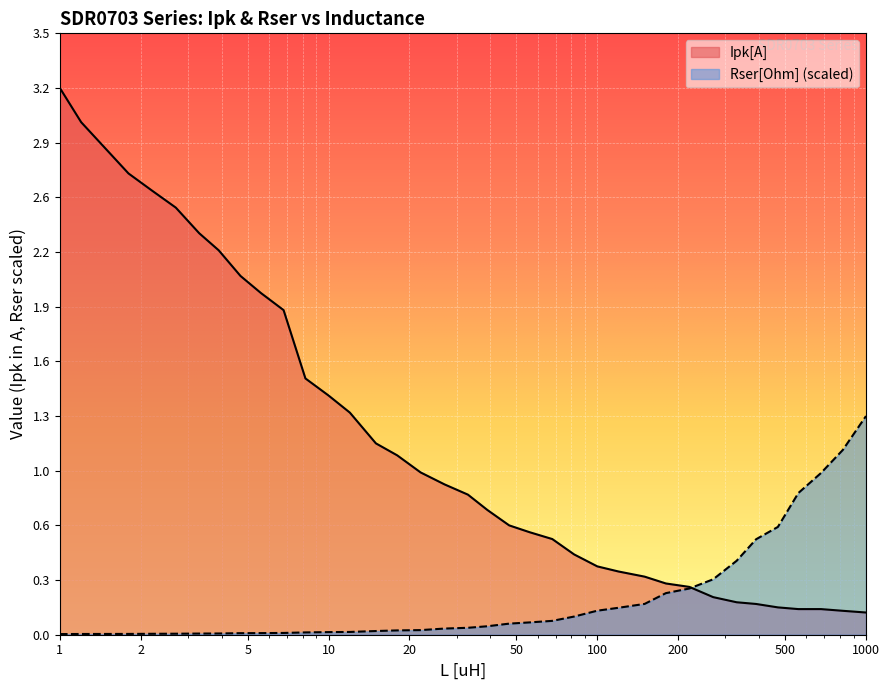

What is the sum of all Rser[Ohm] values?

7.7